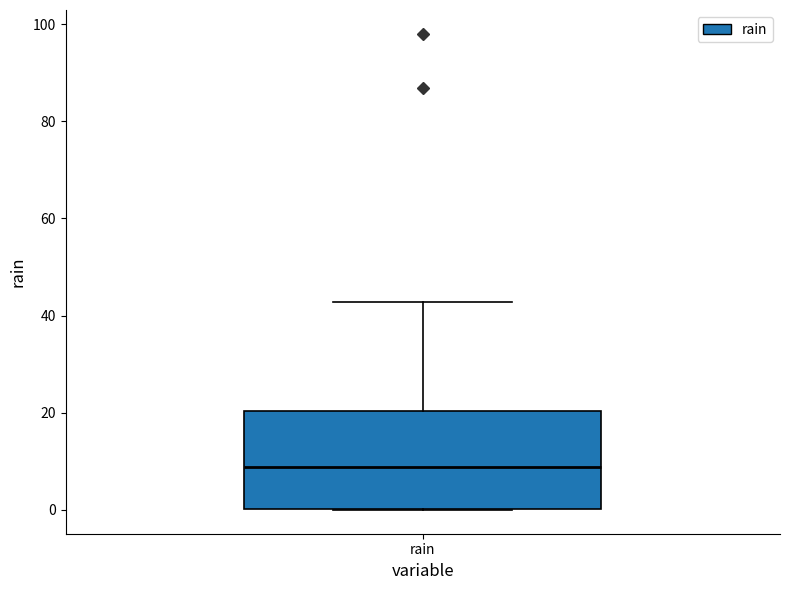

Transcribe this box plot: give where the median line is, the range the box spans, and where the two whiskers end, as read against the y-axis. The values are not printed on the chart, so give them approximately, as read against the axis.

median 8, box 0 to 20, whiskers 0 to 42